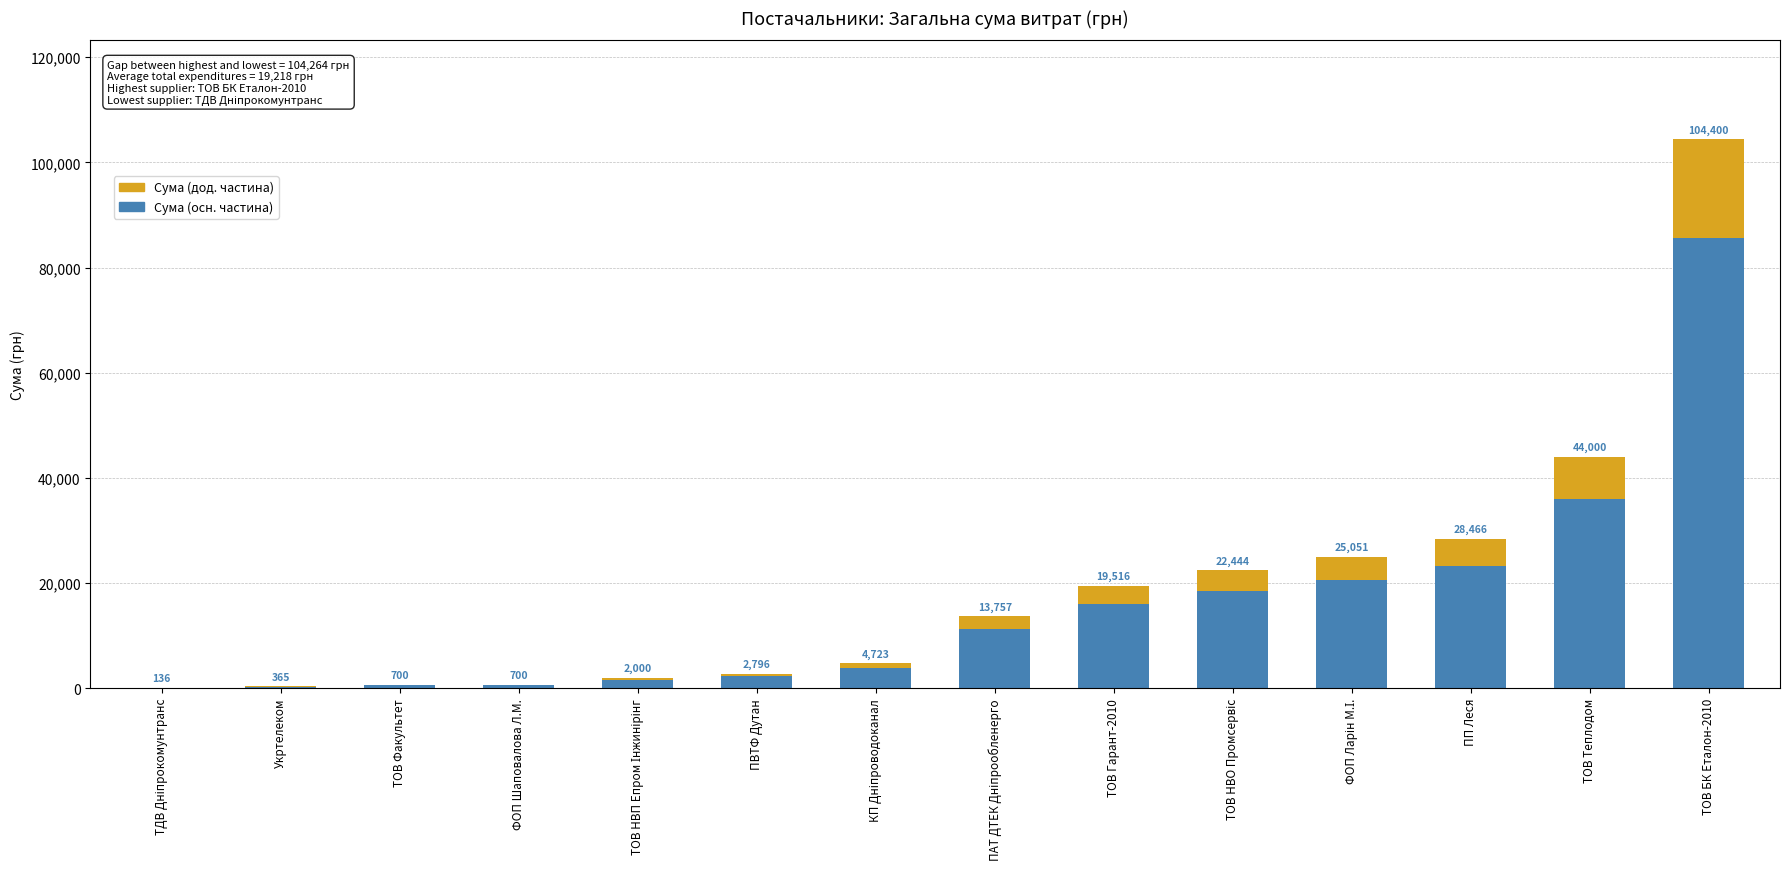

Are the bars horizontal?

No